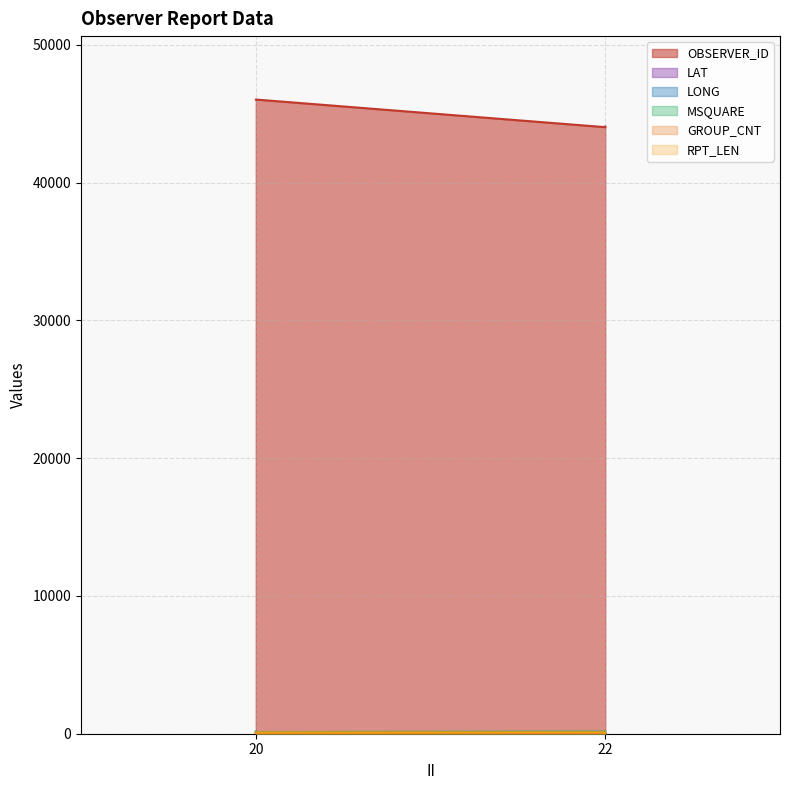

The LONG series shows 33.8 at 20. True or false?

False